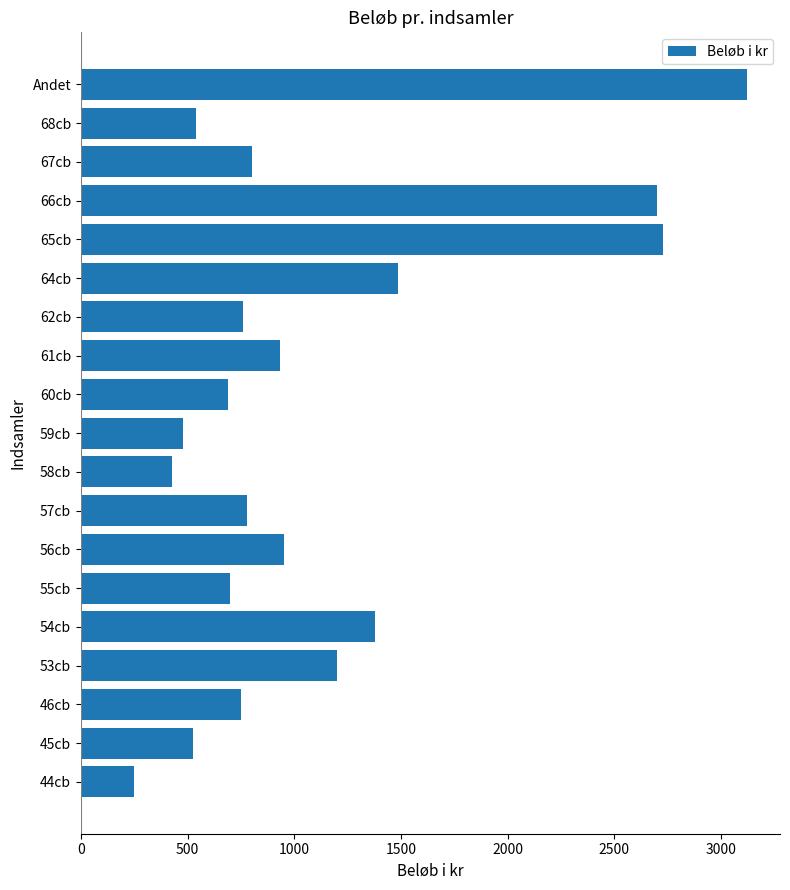

Where is the data nearest to the value 1685?

64cb